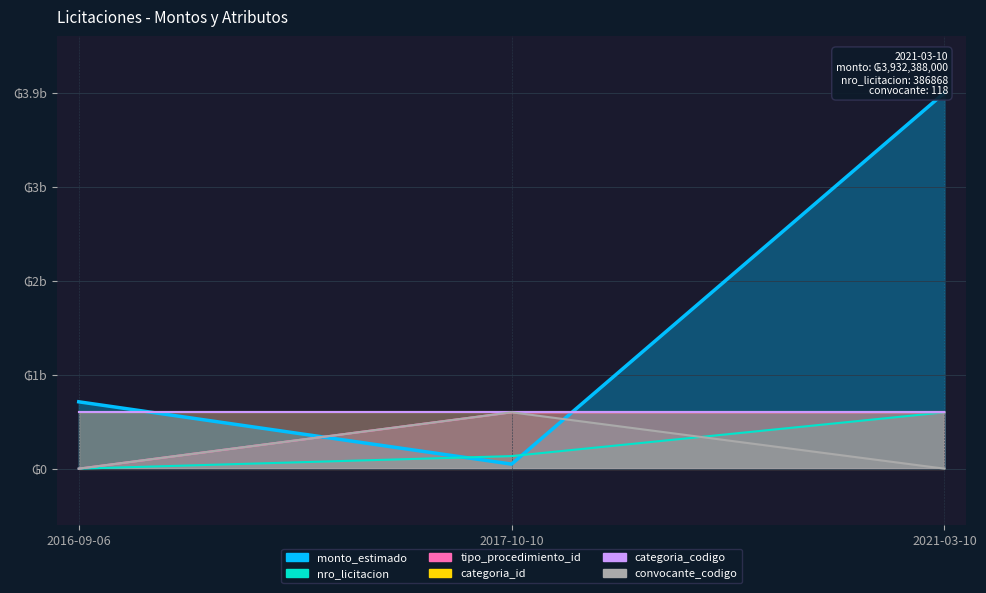

Which has a higher value, 2016-09-06 or 2017-10-10?

2016-09-06